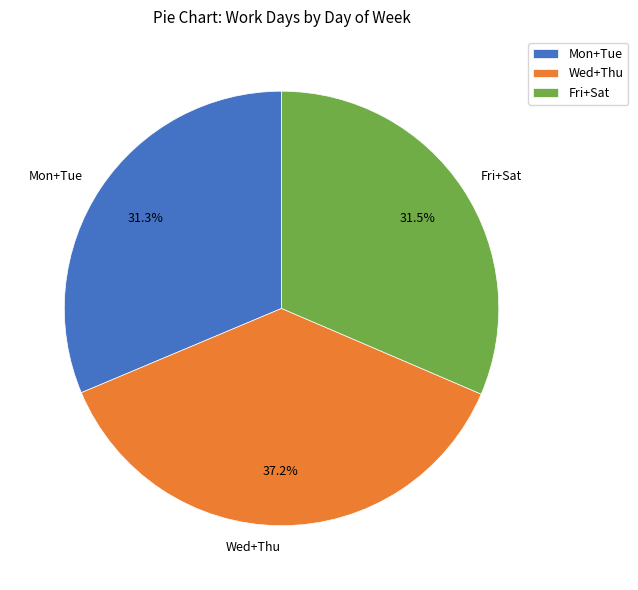

Between Mon+Tue and Wed+Thu, which is larger?

Wed+Thu